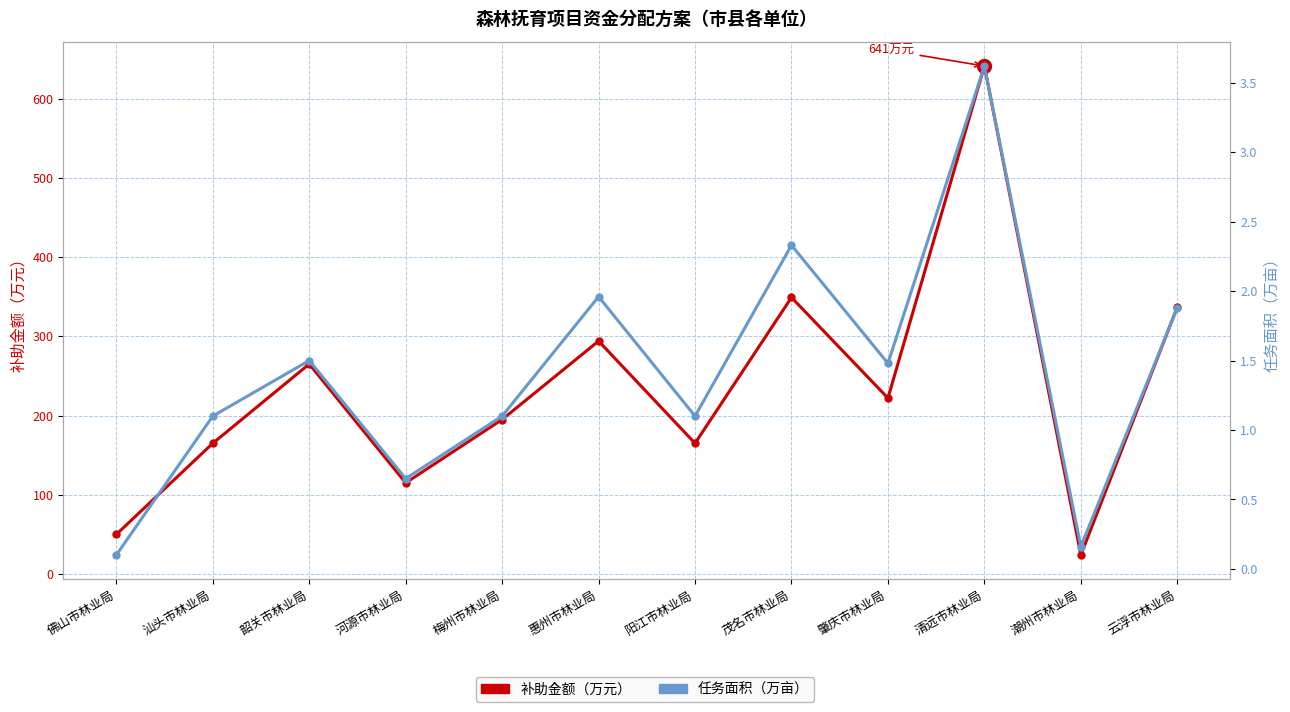

Does the chart display data point markers on the line(s)?

Yes